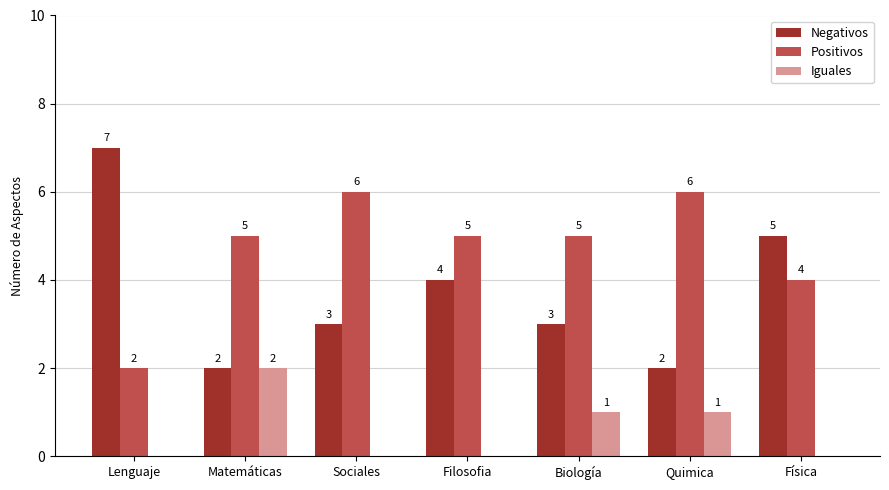

How many groups of bars are there?

7